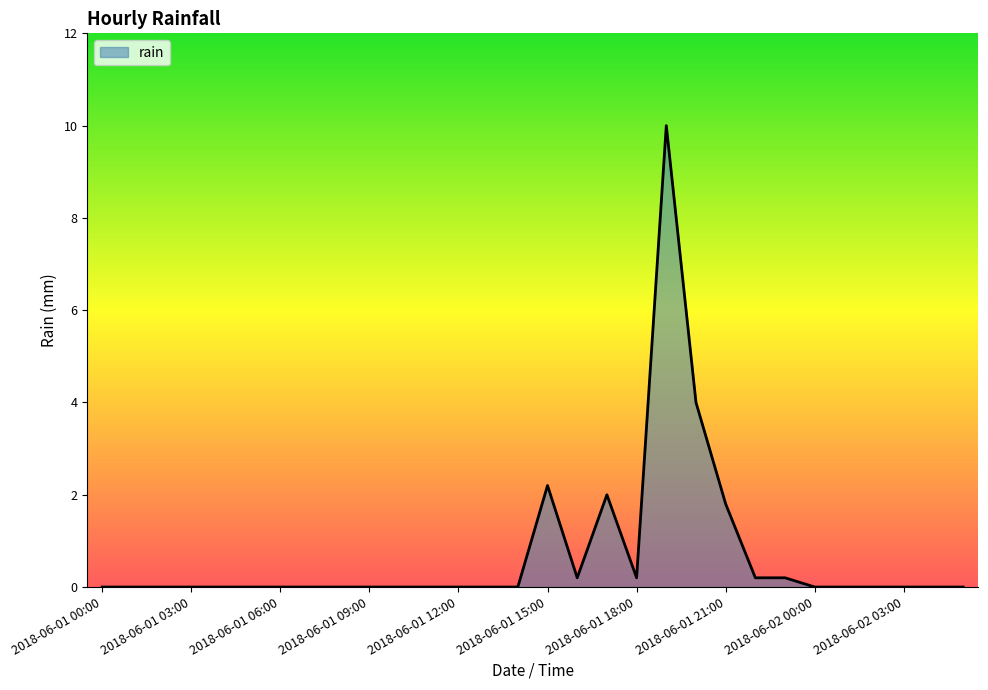

What is the greatest value displayed?

10.0